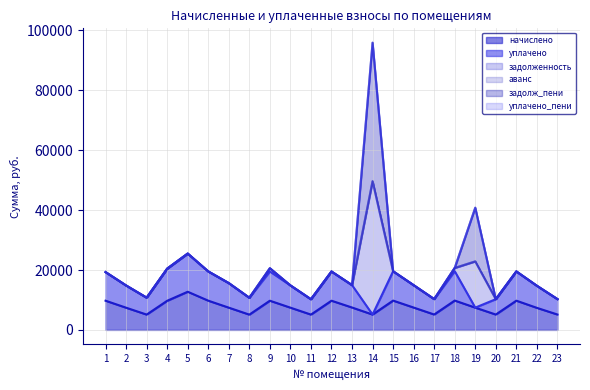

Which series has the largest total across all categories?

начислено